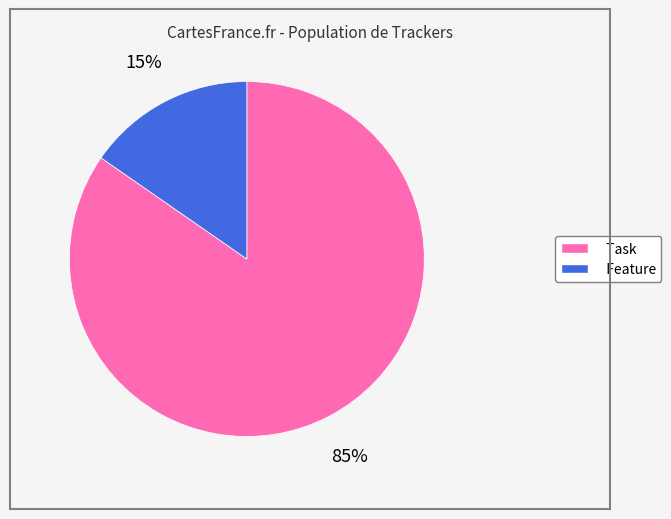

Which slice represents more than half of the pie?

Task